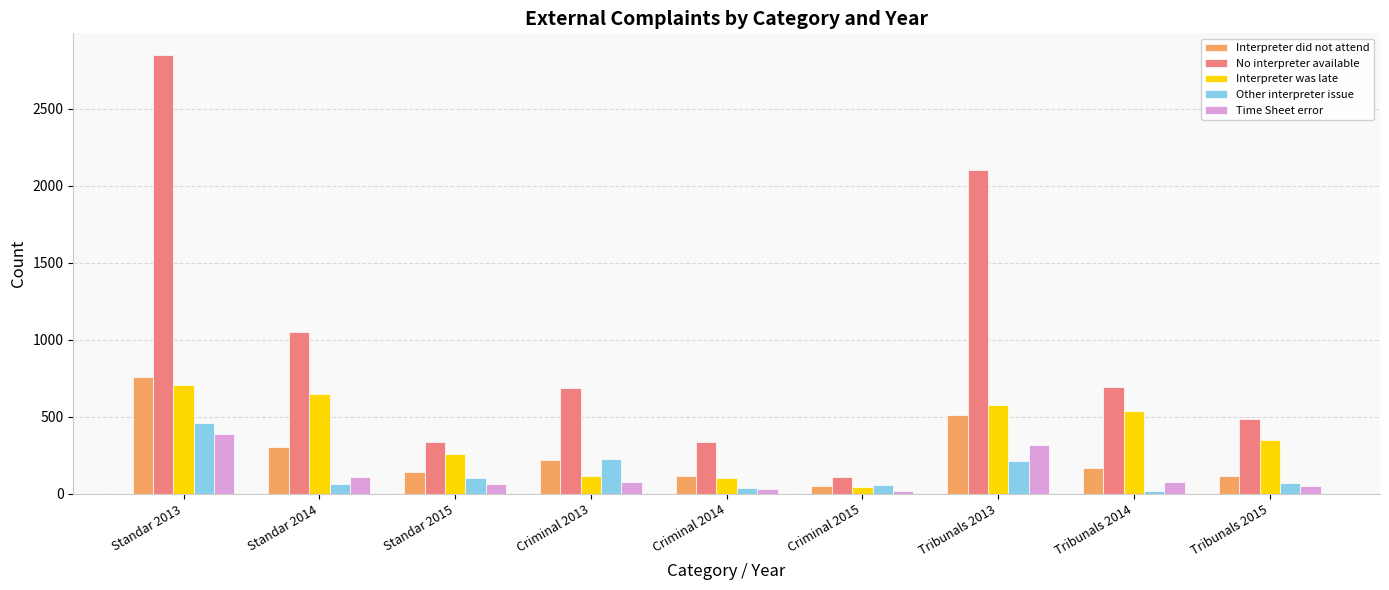

What is the total value across all series at Standar 2015?

896